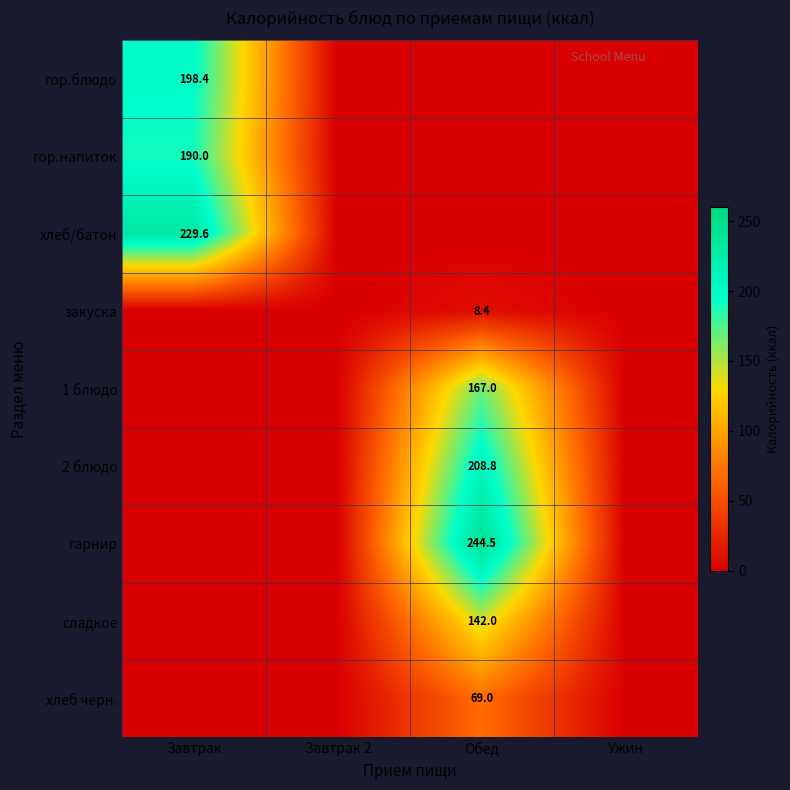

Is it true that гор.напиток equals 329.2 at Завтрак?

False